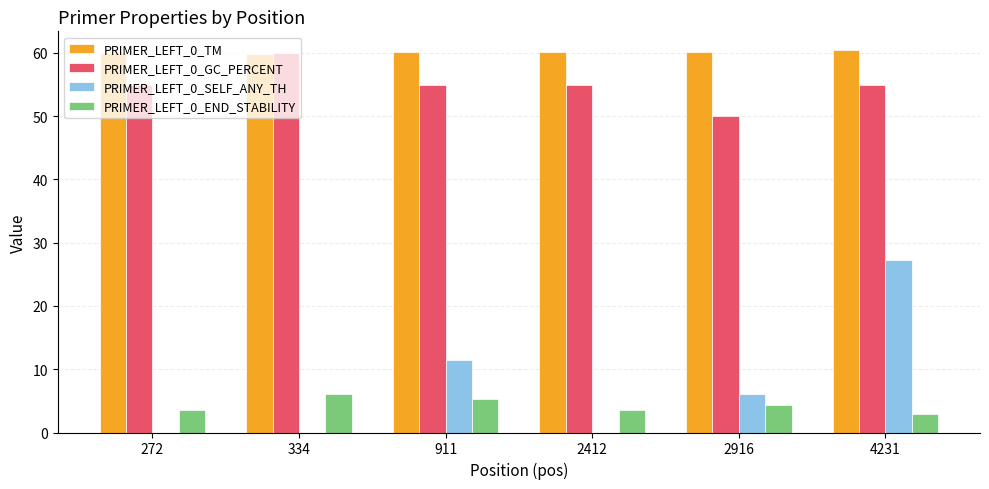

How many values in the PRIMER_LEFT_0_END_STABILITY series exceed 4?

3